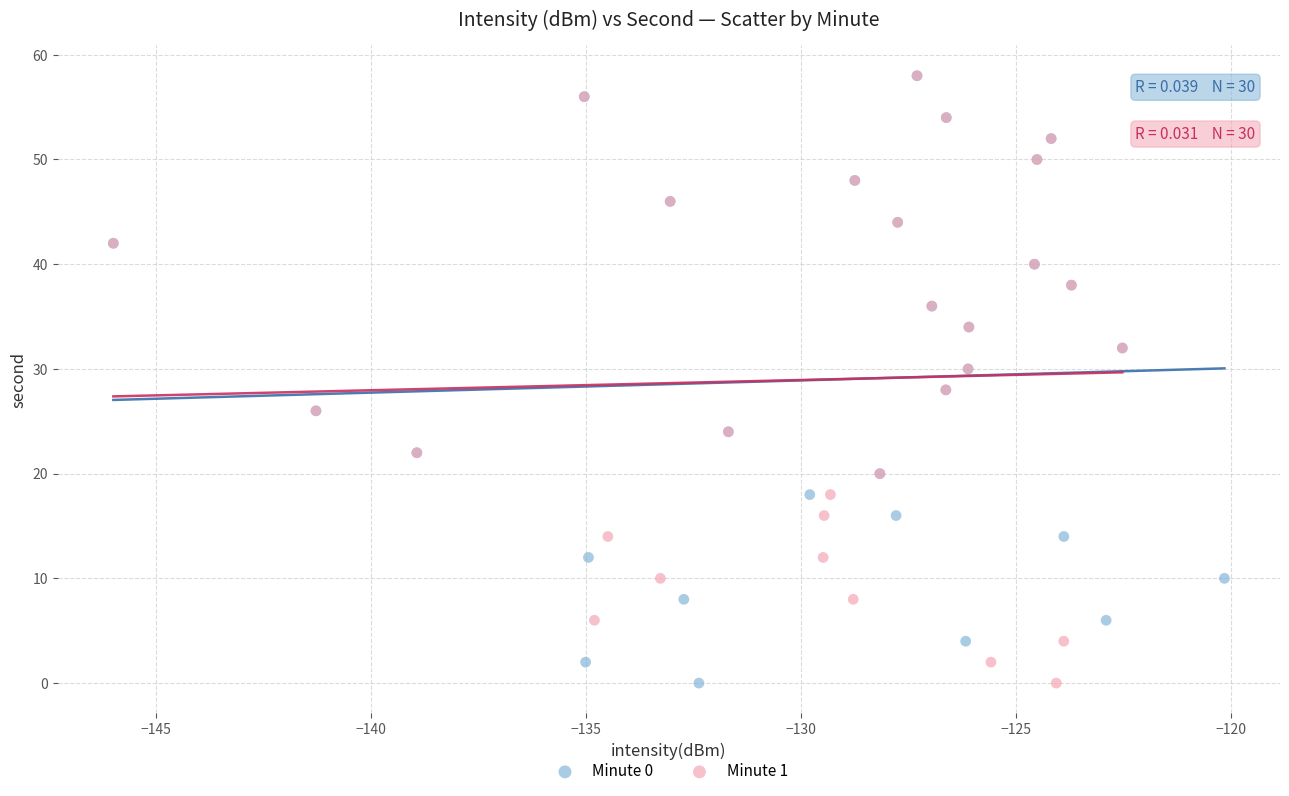

What are all the series names shown in the legend?

Minute 0, Minute 1